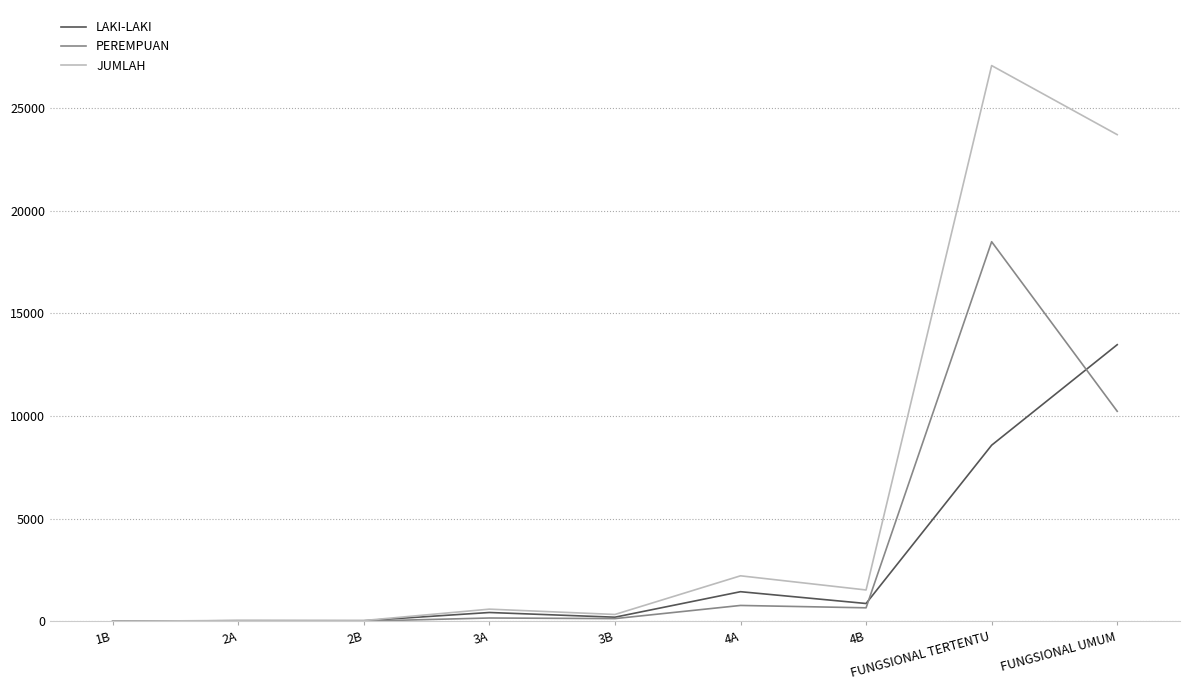

List the series in order of their peak value, highest first.

JUMLAH, PEREMPUAN, LAKI-LAKI